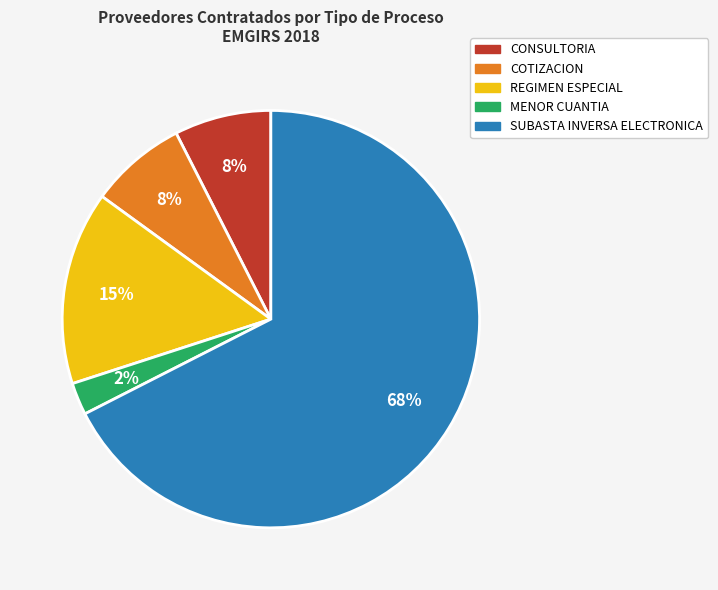

The REGIMEN ESPECIAL slice represents 15% of the pie. True or false?

True